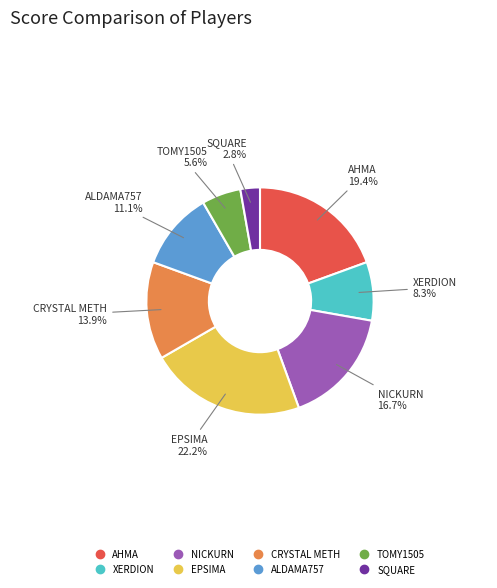

Does any single category account for the majority?

No